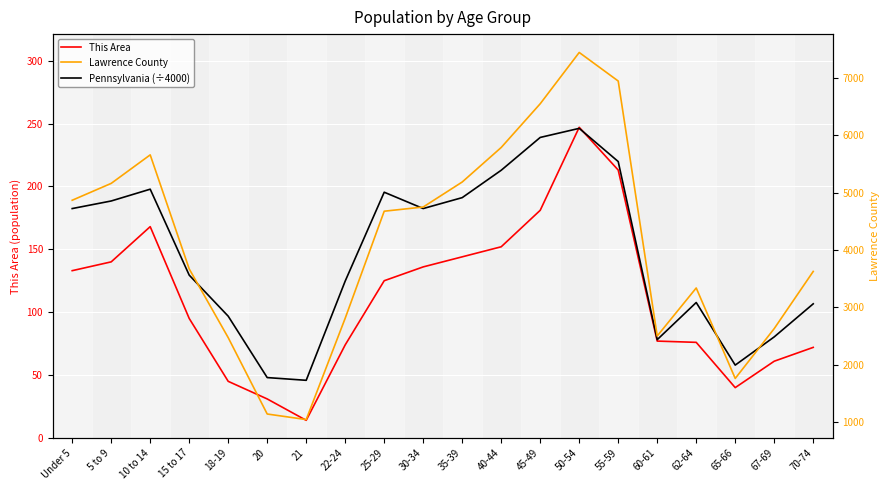

What is the sum of all Pennsylvania (÷4000) values?

2930.7